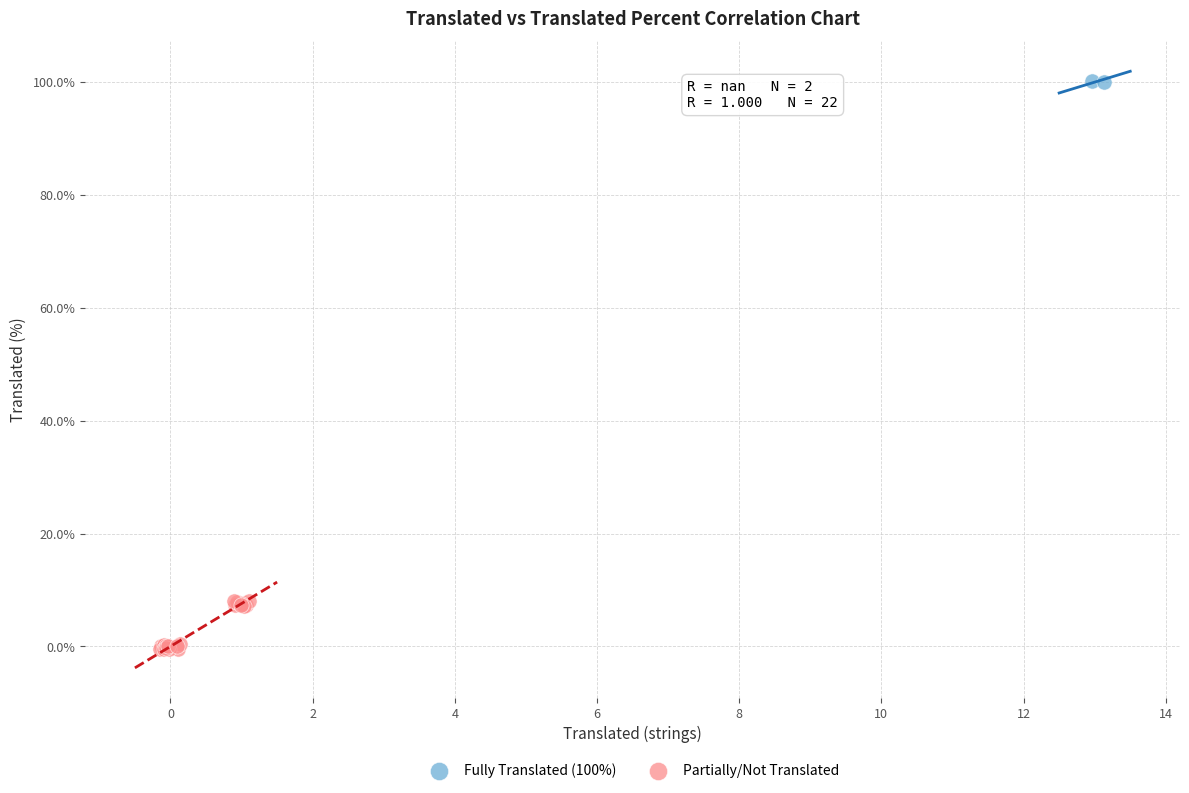

Which series contains the highest Y value?

Fully Translated (100%)